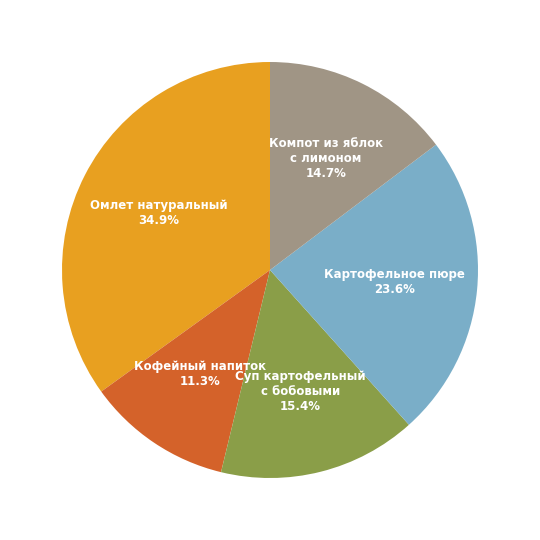

What is the largest slice in the pie chart?

Омлет натуральный